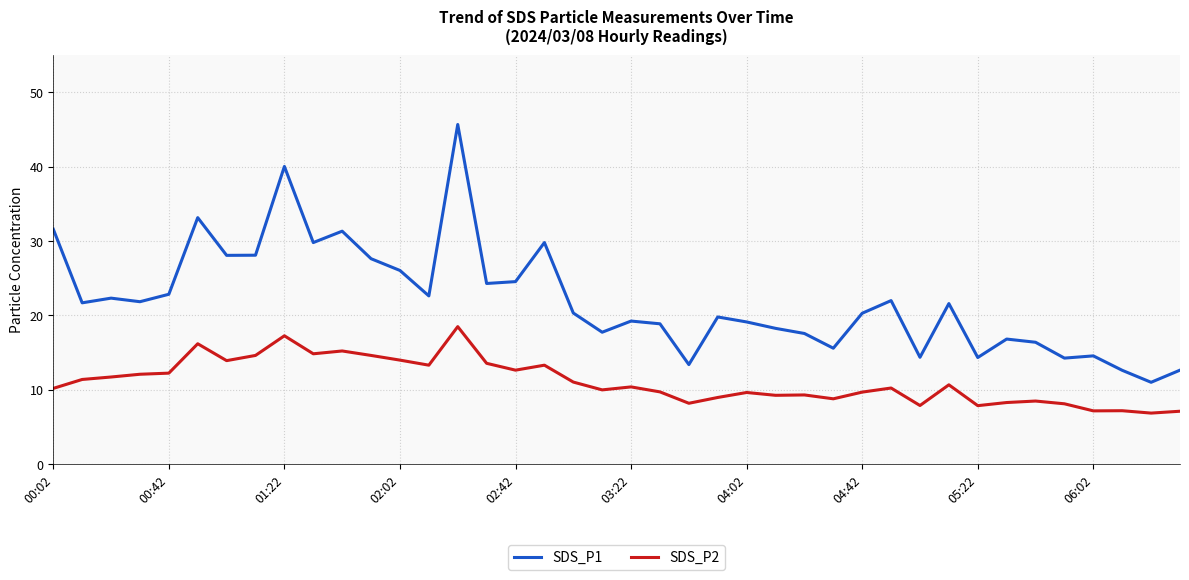

In SDS_P2, how many points are higher than both neighbors (excluding endpoints)?

12